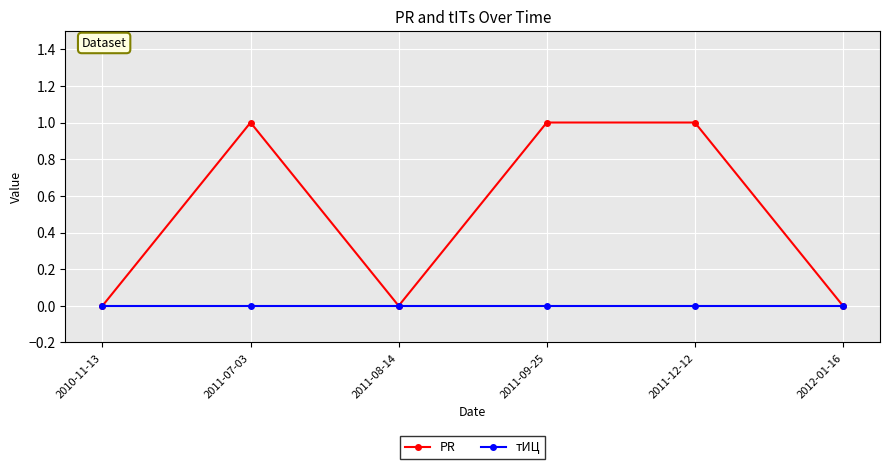

How many lines are shown in the chart?

2